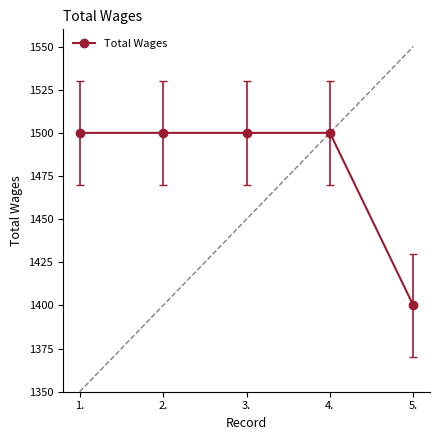

Is it true that the value at 4. is 1500?

True